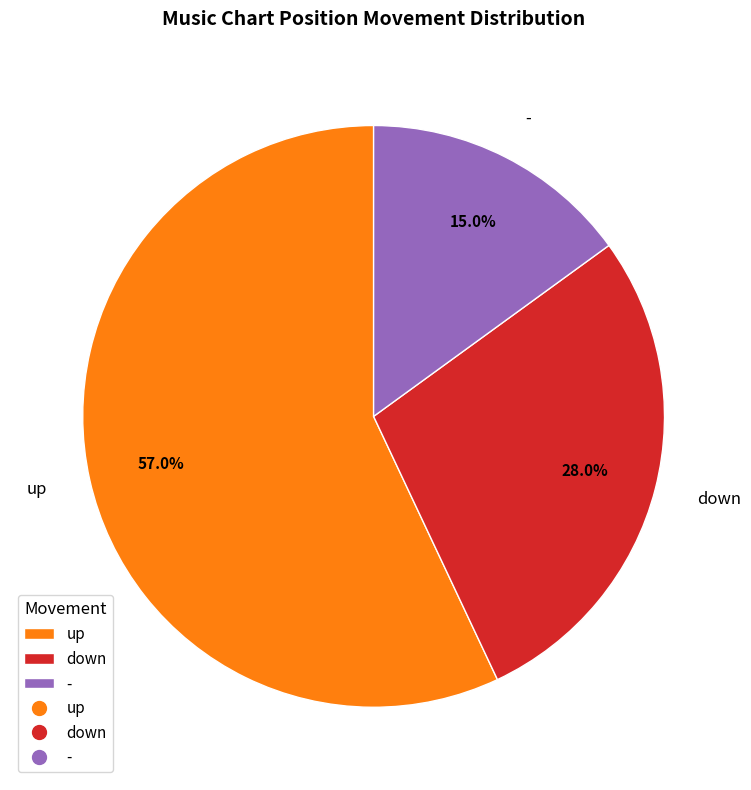

Which category accounts for the majority?

up